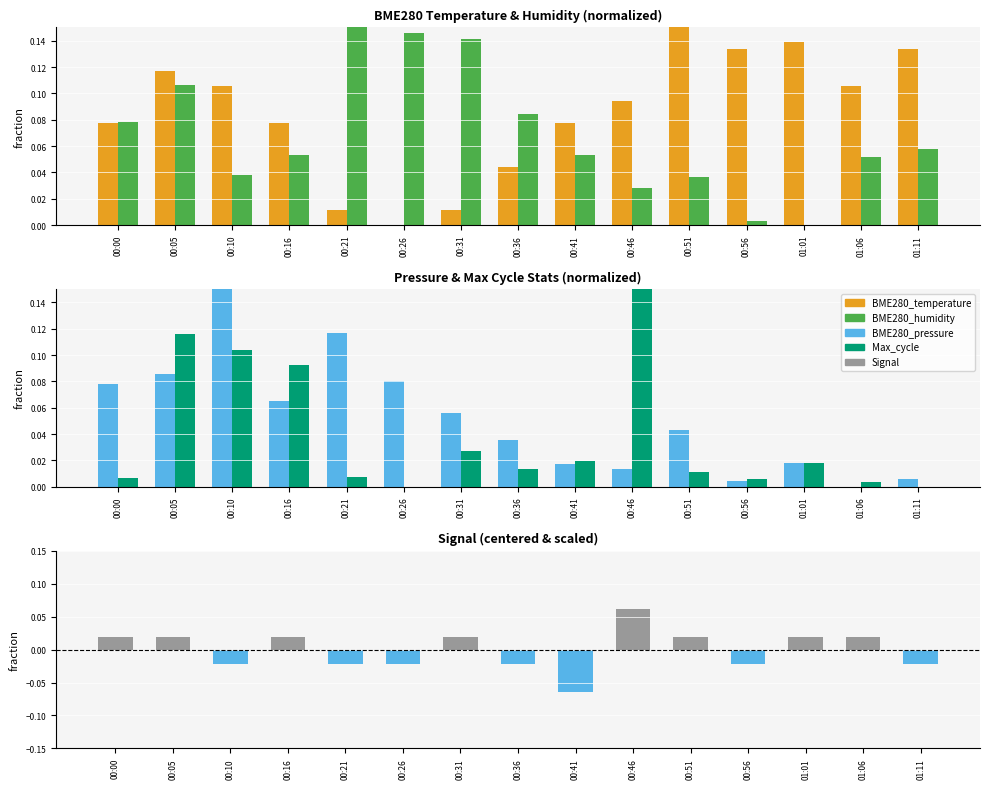

Reading right to left, extract all data points from this chart.

BME280_temperature: 01:11=0.1	01:06=0.1	01:01=0.1	00:56=0.1	00:51=0.1	00:46=0.1	00:41=0.1	00:36=0.0	00:31=0.0	00:26=0.0	00:21=0.0	00:16=0.1	00:10=0.1	00:05=0.1	00:00=0.1
BME280_humidity: 01:11=0.1	01:06=0.1	01:01=0.0	00:56=0.0	00:51=0.0	00:46=0.0	00:41=0.1	00:36=0.1	00:31=0.1	00:26=0.1	00:21=0.1	00:16=0.1	00:10=0.0	00:05=0.1	00:00=0.1
BME280_pressure: 01:11=0.0	01:06=0.0	01:01=0.0	00:56=0.0	00:51=0.0	00:46=0.0	00:41=0.0	00:36=0.0	00:31=0.1	00:26=0.1	00:21=0.1	00:16=0.1	00:10=0.1	00:05=0.1	00:00=0.1
Max_cycle: 01:11=0.0	01:06=0.0	01:01=0.0	00:56=0.0	00:51=0.0	00:46=0.1	00:41=0.0	00:36=0.0	00:31=0.0	00:26=0.0	00:21=0.0	00:16=0.1	00:10=0.1	00:05=0.1	00:00=0.0
Signal: 01:11=-0.0	01:06=0.0	01:01=0.0	00:56=-0.0	00:51=0.0	00:46=0.1	00:41=-0.1	00:36=-0.0	00:31=0.0	00:26=-0.0	00:21=-0.0	00:16=0.0	00:10=-0.0	00:05=0.0	00:00=0.0